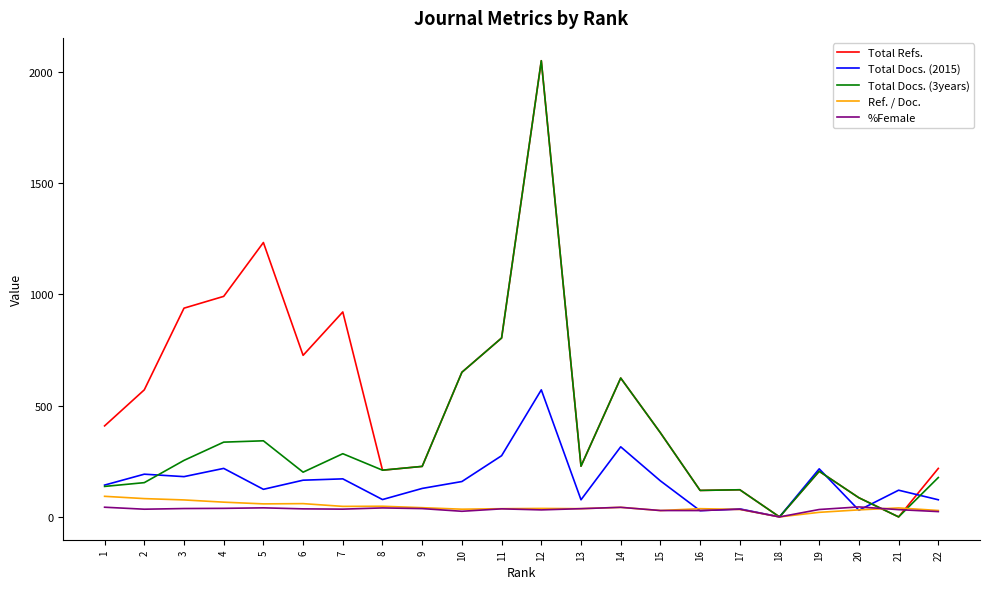

What is the difference between the maximum and minimum values in the Total Docs. (3years) series?

2050.0